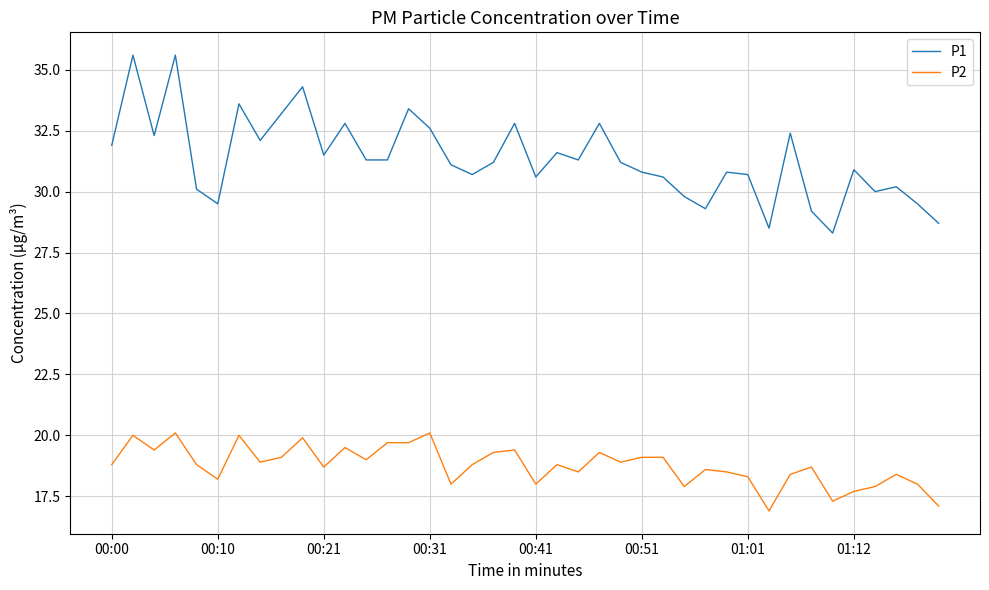

What is the average value of the P1 series?

31.4